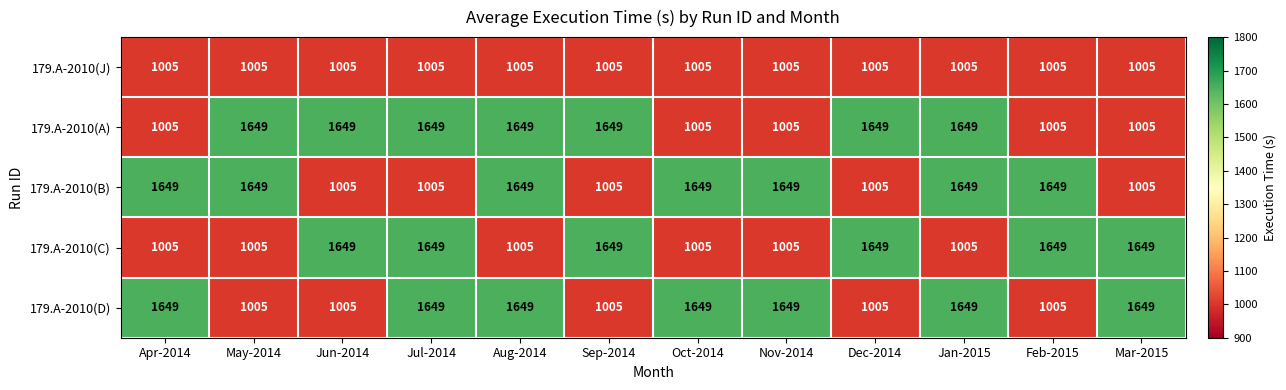

What is the maximum value shown in the chart?

1649